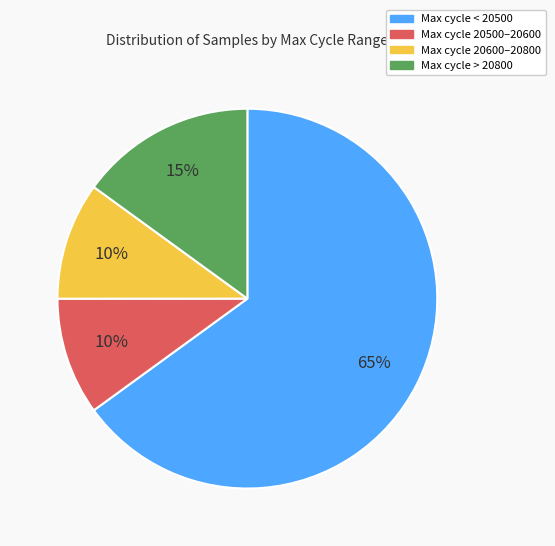

Is there a majority slice in this chart?

Yes